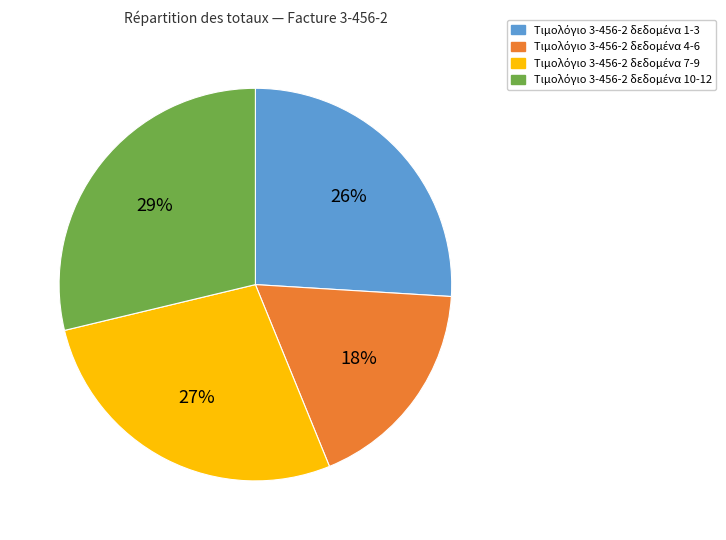

Count the number of slices in the pie.

4